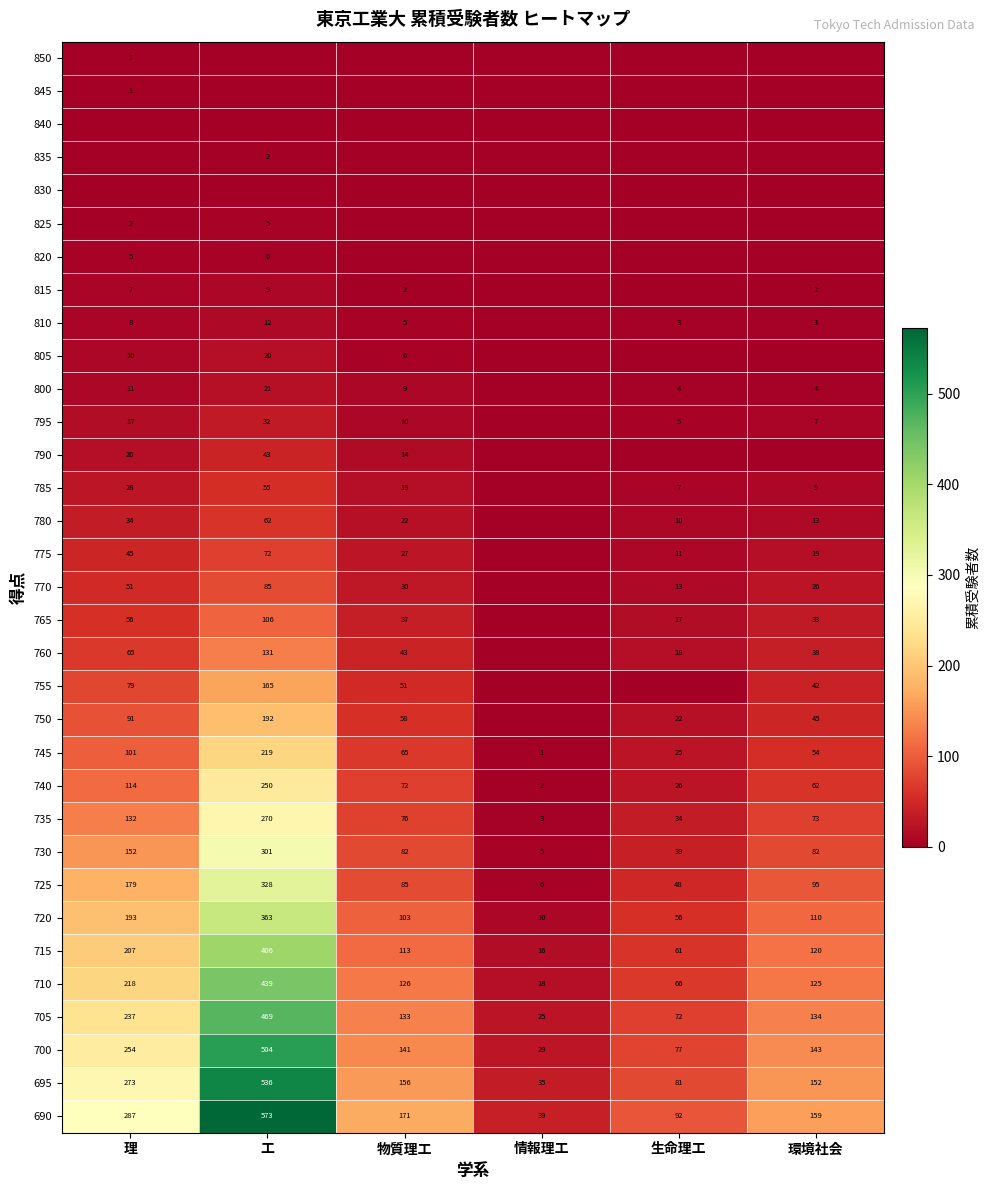

List the labels in order of 735 value, largest first.

工, 理, 物質理工, 環境社会, 生命理工, 情報理工